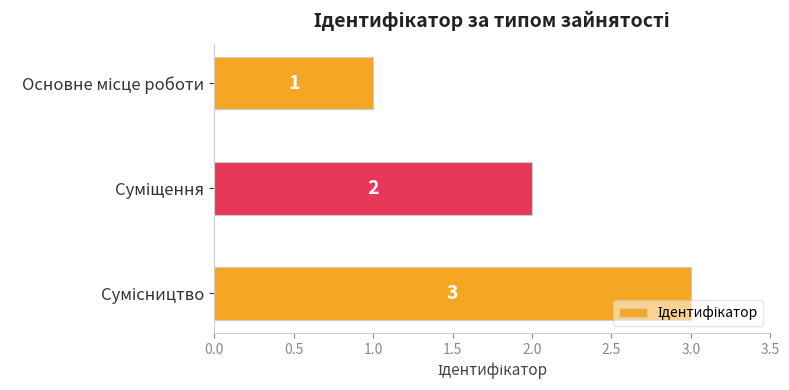

What is the value of the 1st bar from the top?

1